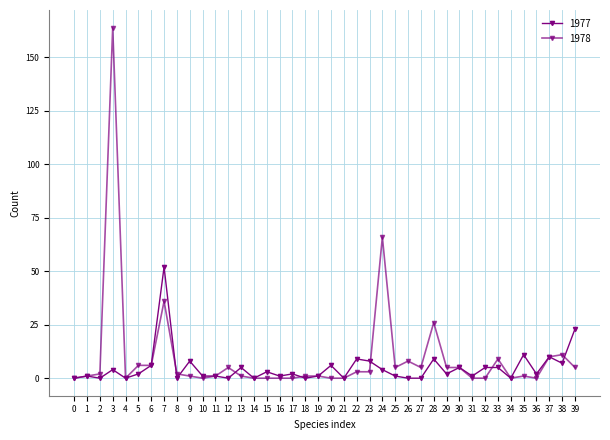

What is the average value of the 1978 series?

10